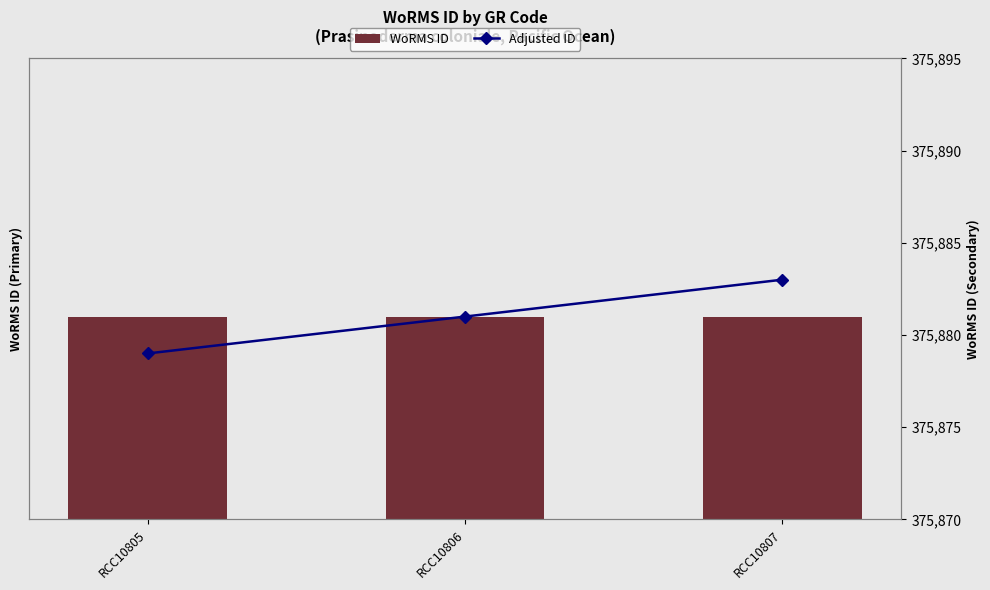

What is the total value across all series at RCC10807?

751764